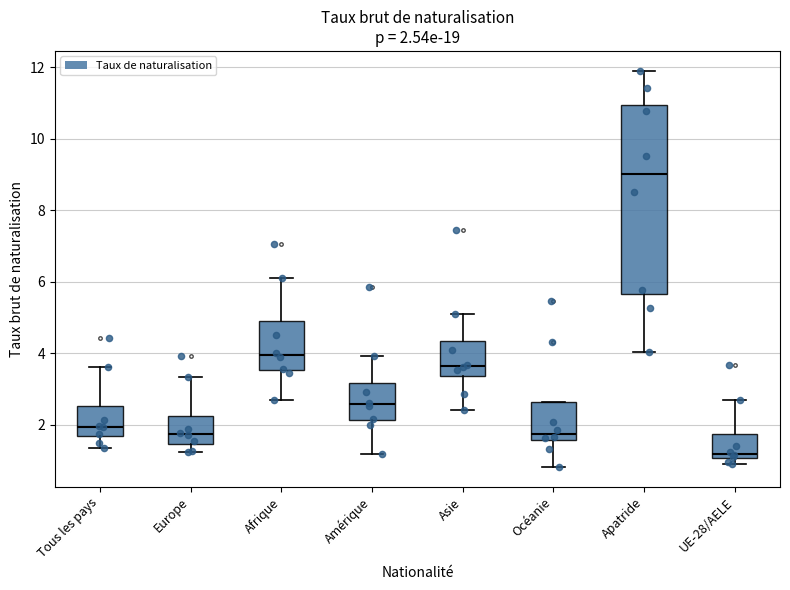

Which box is the tallest, from its lower edge to its upper edge?

Apatride